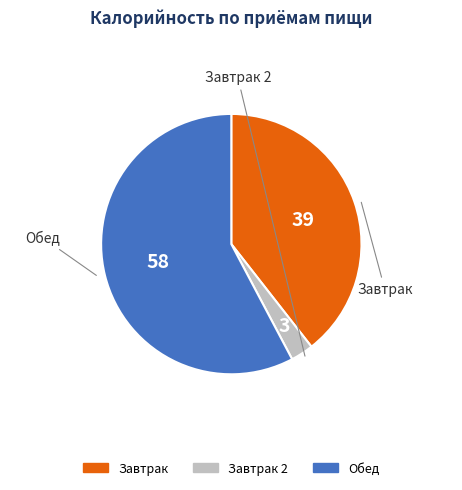

Is there a majority slice in this chart?

Yes